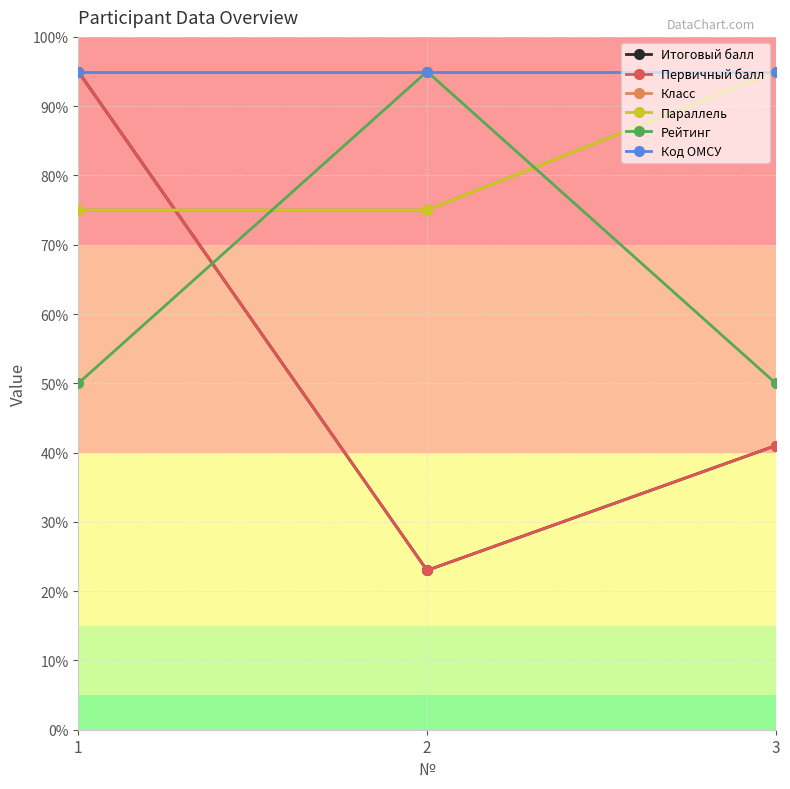

What are all the series names shown in the legend?

Итоговый балл, Первичный балл, Класс, Параллель, Рейтинг, Код ОМСУ